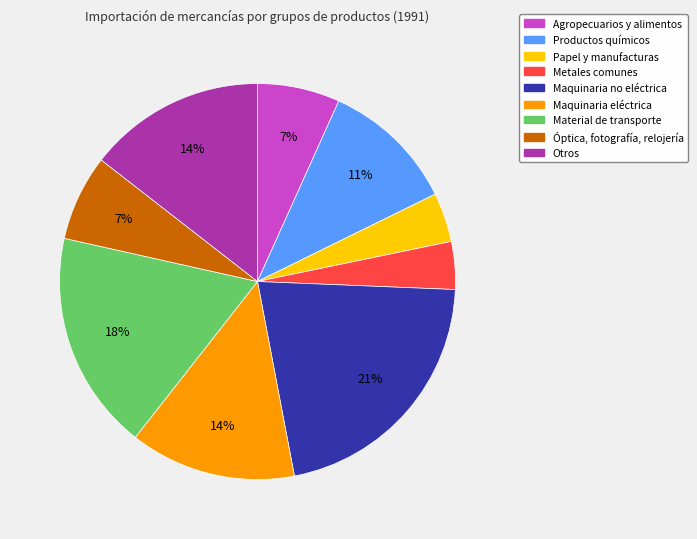

To the nearest percent, what is the difference between the largest and smallest slice percentages?

17%